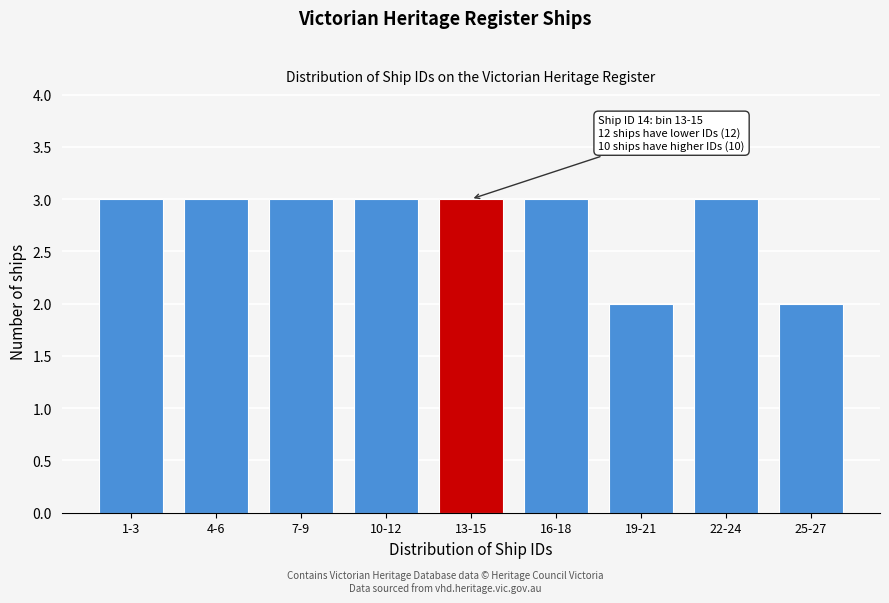

Reading right to left, list all the values displayed in this chart.

2	3	2	3	3	3	3	3	3